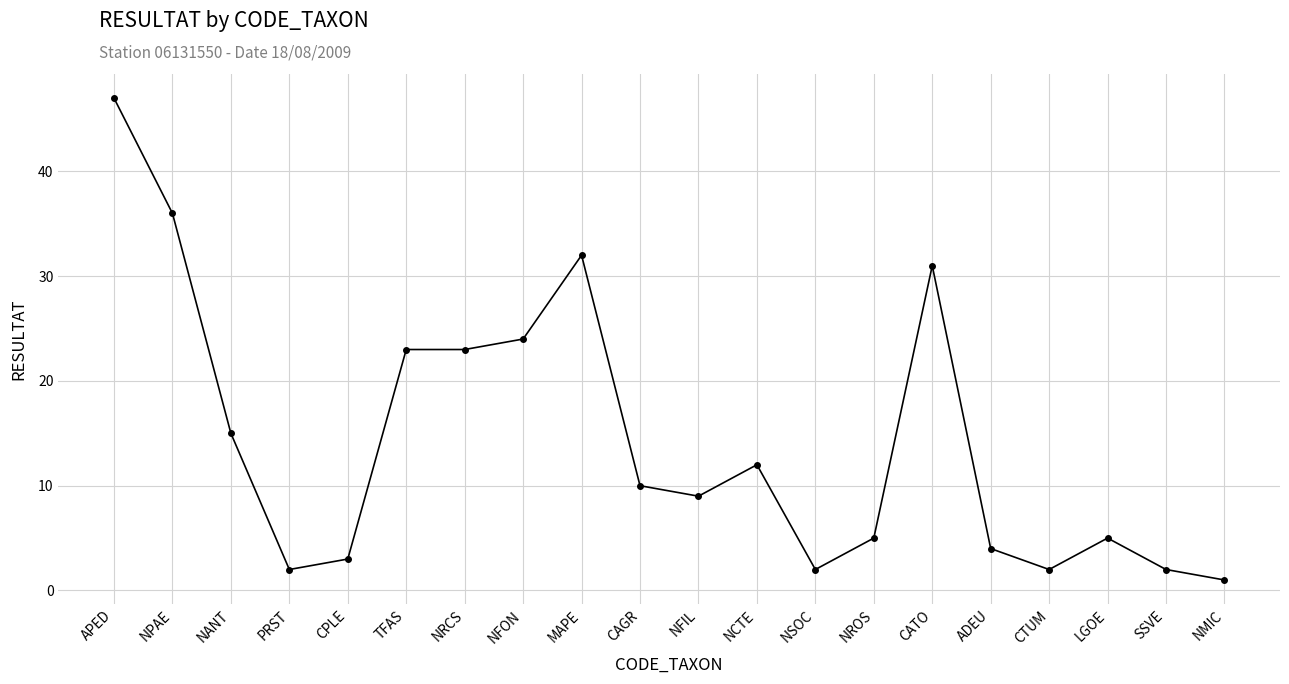

How many data points are less than 10?

10